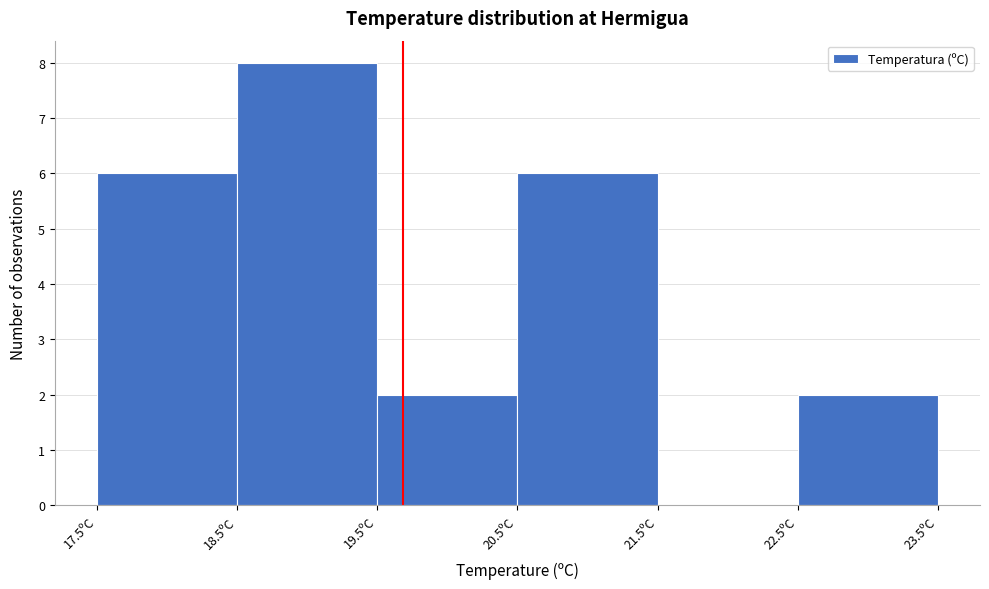

Reading left to right, list every bar in this chart as the range it spans on the x-axis followed by its height. The values are not printed on the chart, so give them approximately, as read against the axis.

17.5 to 18.5: 6
18.5 to 19.5: 8
19.5 to 20.5: 2
20.5 to 21.5: 6
21.5 to 22.5: 0
22.5 to 23.5: 2